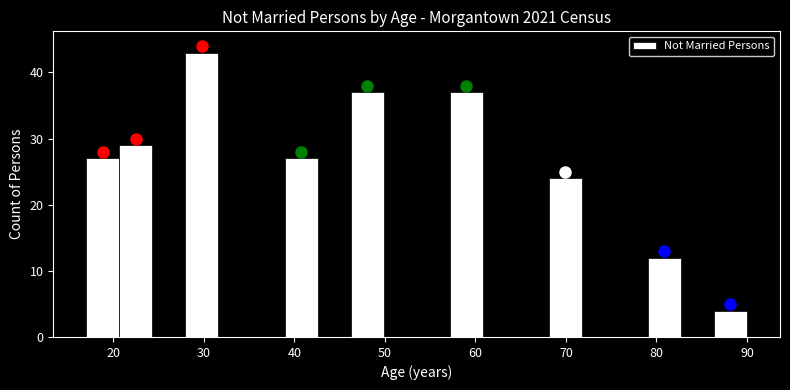

Read against the x-axis, roughly where is the centre of the tallest bar?

30